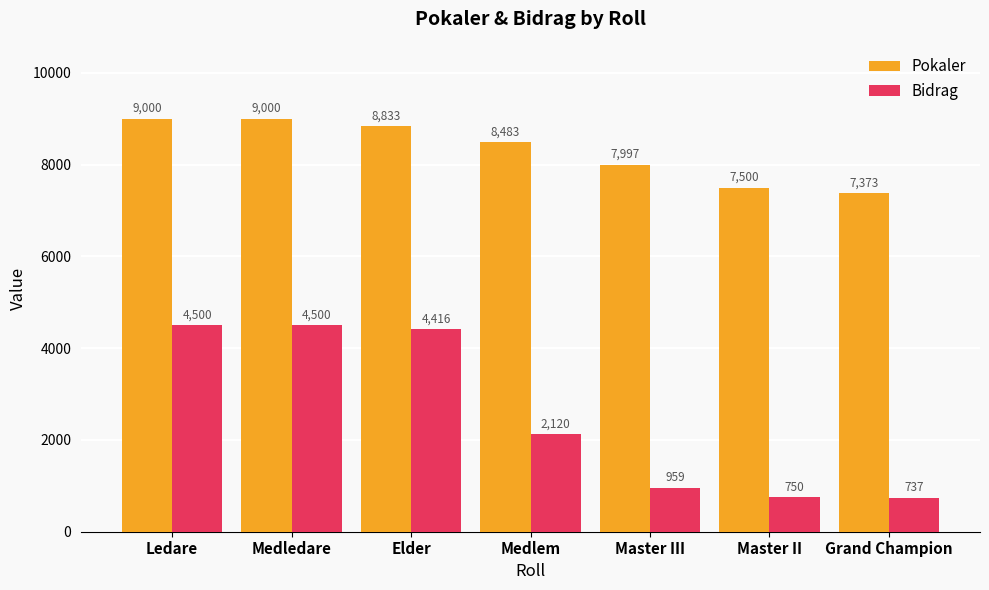

Reading right to left, extract all data points from this chart.

Pokaler: Grand Champion=7373	Master II=7500	Master III=7997	Medlem=8483	Elder=8833	Medledare=9000	Ledare=9000
Bidrag: Grand Champion=737	Master II=750	Master III=959	Medlem=2120	Elder=4416	Medledare=4500	Ledare=4500